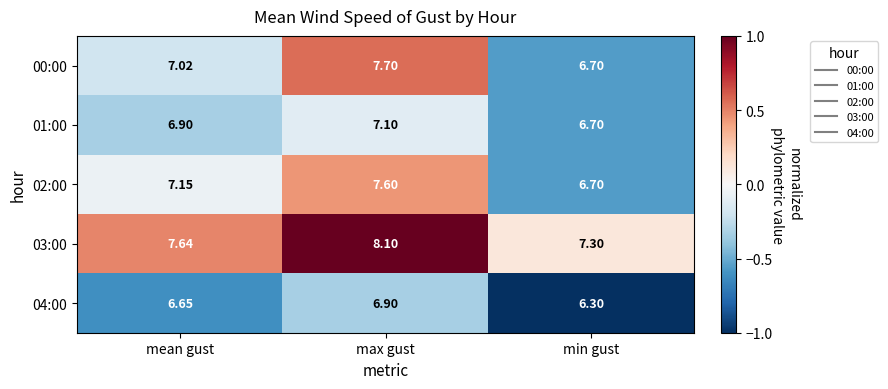

What is the total value across all series at mean gust?

35.4